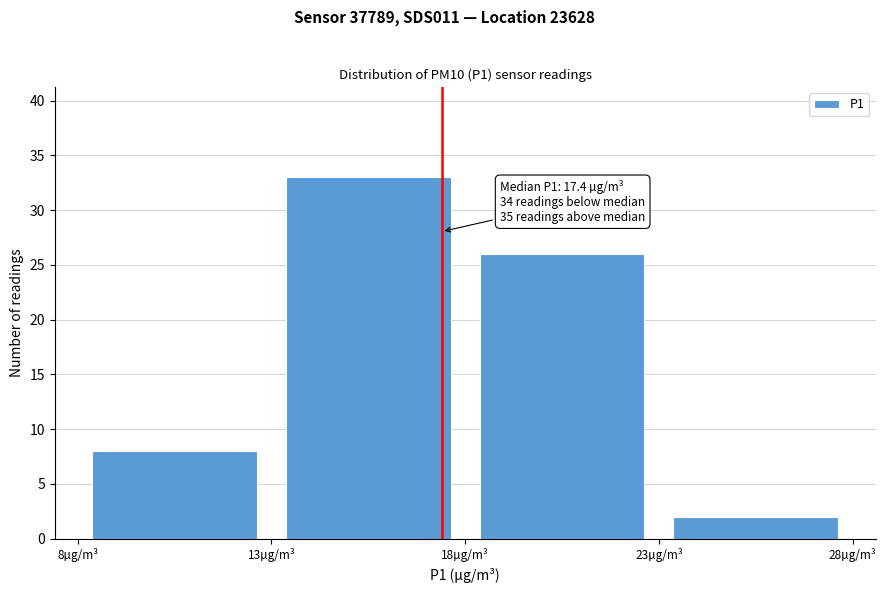

Over which range of the x-axis is the bar tallest?

13 to 18